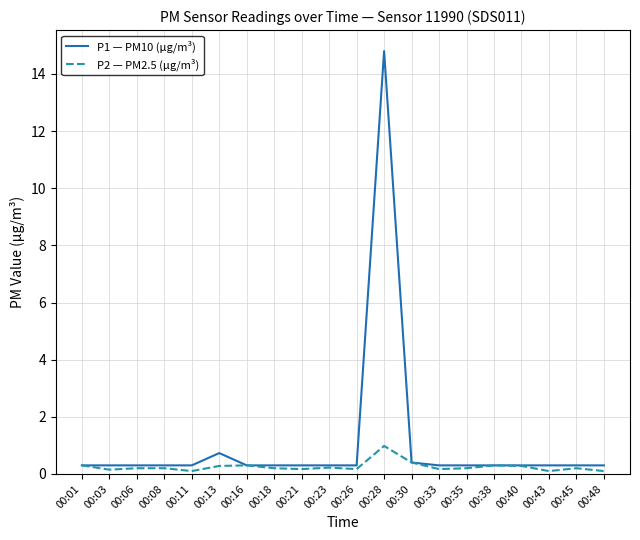

What is the average value of the P1 — PM10 (μg/m³) series?

1.1